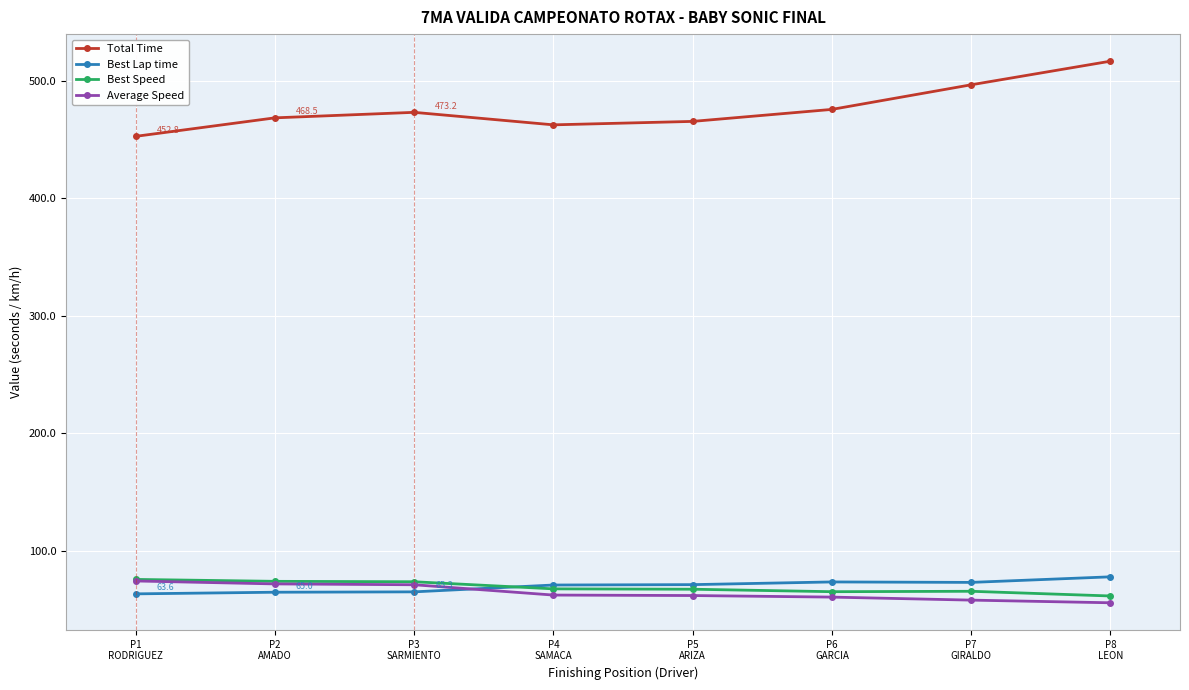

At which category does the chart reach its peak across all series?

P8
LEON